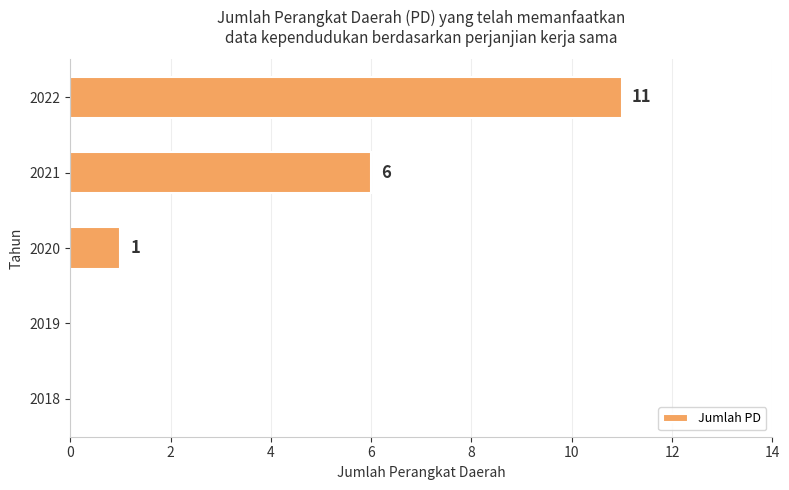

Are the bars horizontal?

Yes